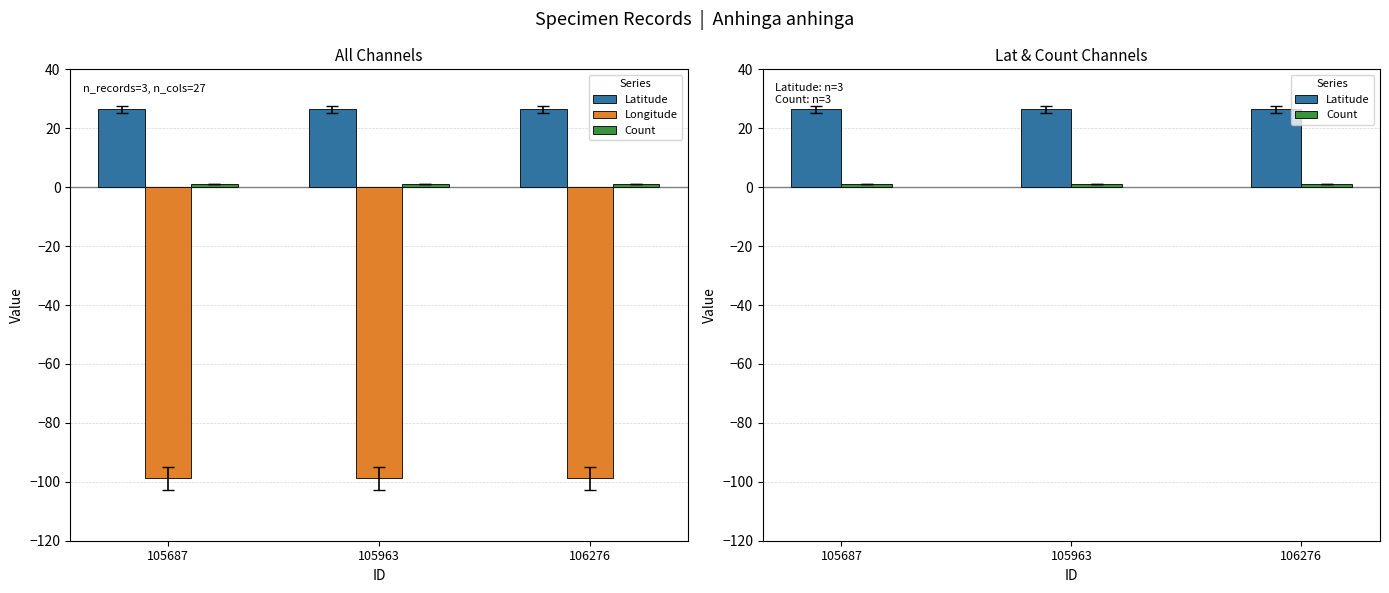

Where is Longitude nearest to the value -98?

105687